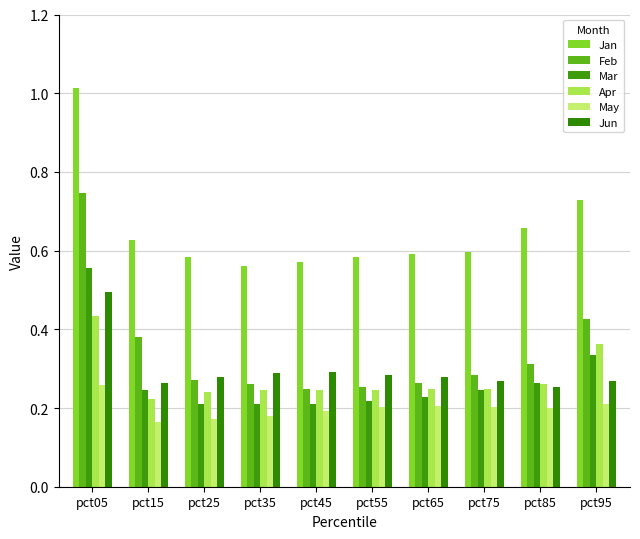

What is the value of the Jan bar at the 7th from the left?

0.6